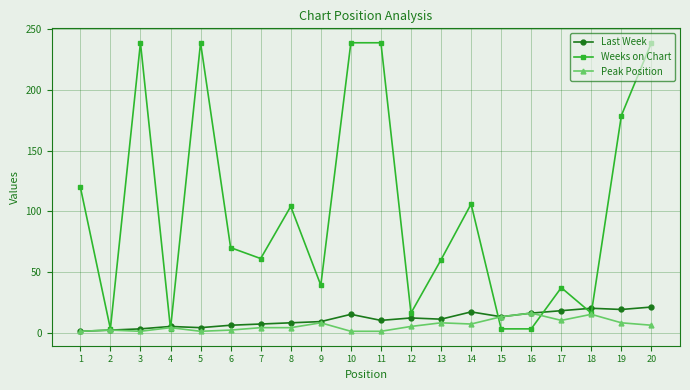

True or false: Peak Position has more than 1 points higher than both neighbors.

True